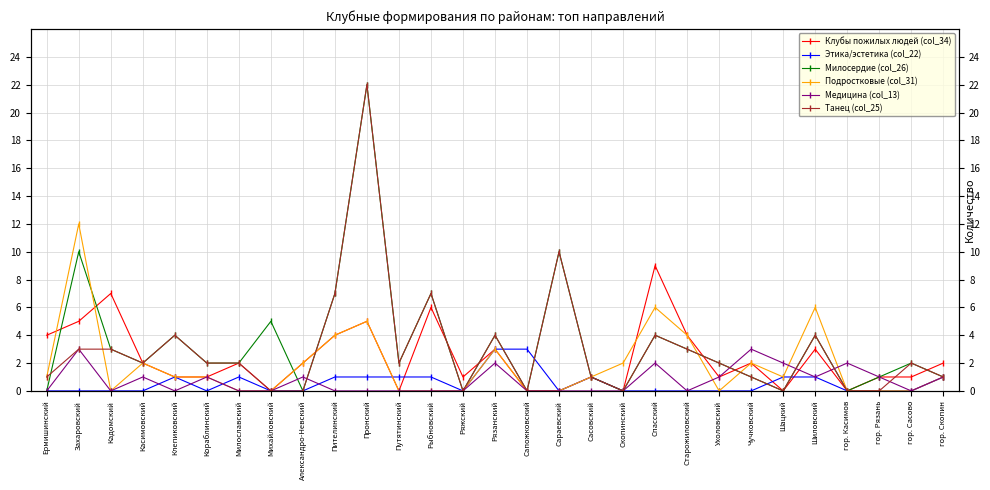

What is the difference between the Милосердие (col_26) values at Касимовский and Сапожковский?

2